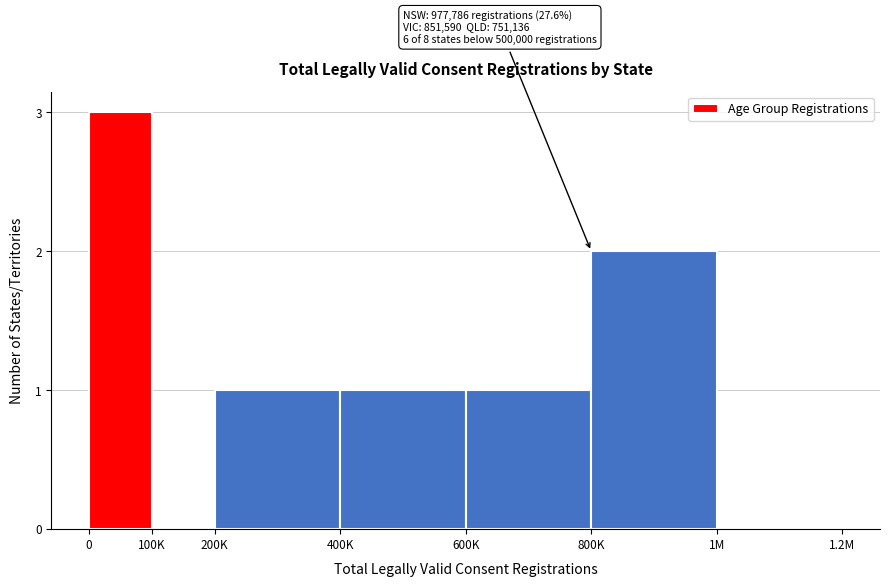

Reading left to right, list all the values displayed in this chart.

0=3	100K=0	200K=1	400K=1	600K=1	800K=2	1M=0